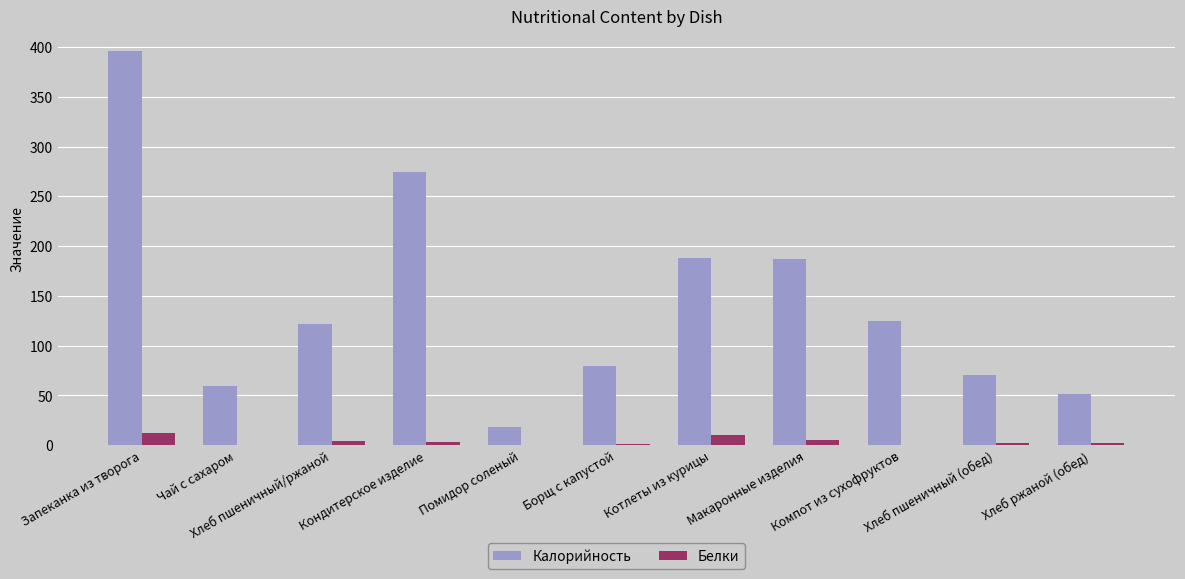

Which series has the largest total across all categories?

Калорийность